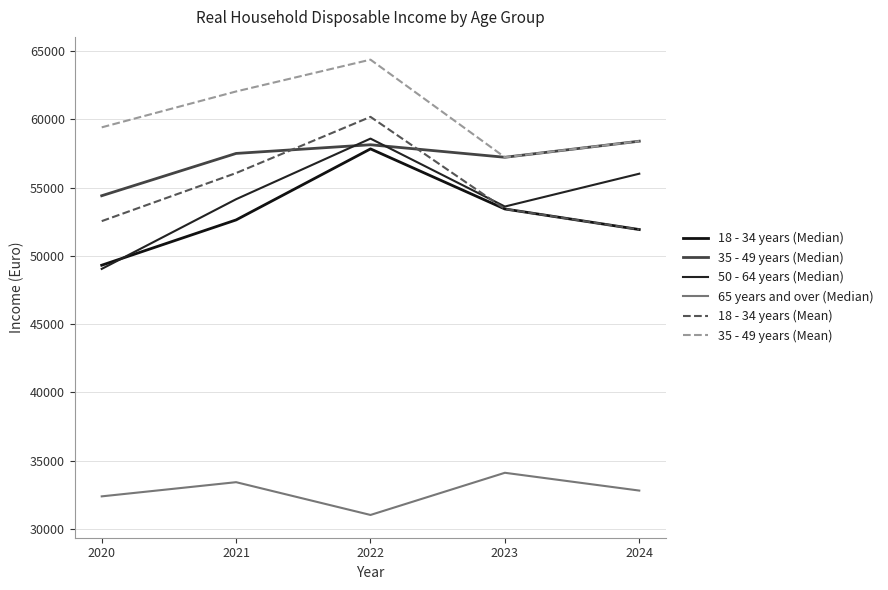

What is the greatest value displayed?

64379